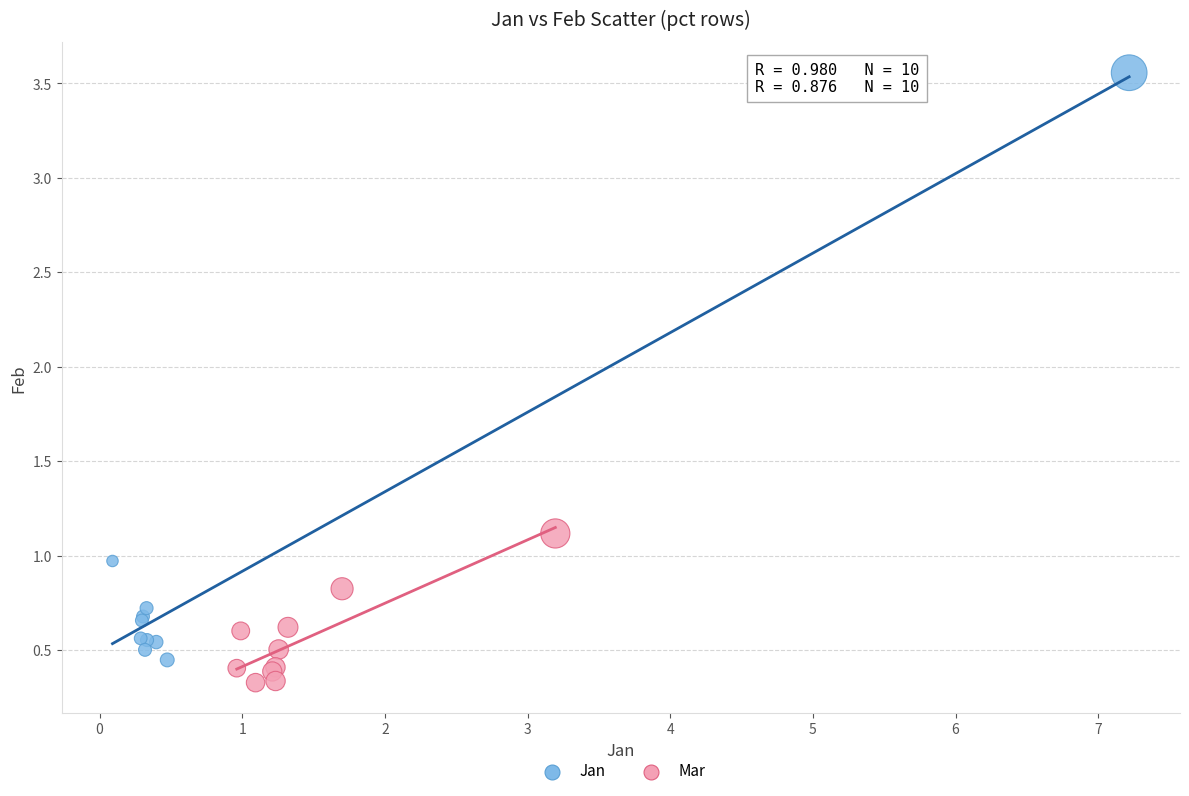

What are all the series names shown in the legend?

Jan, Mar